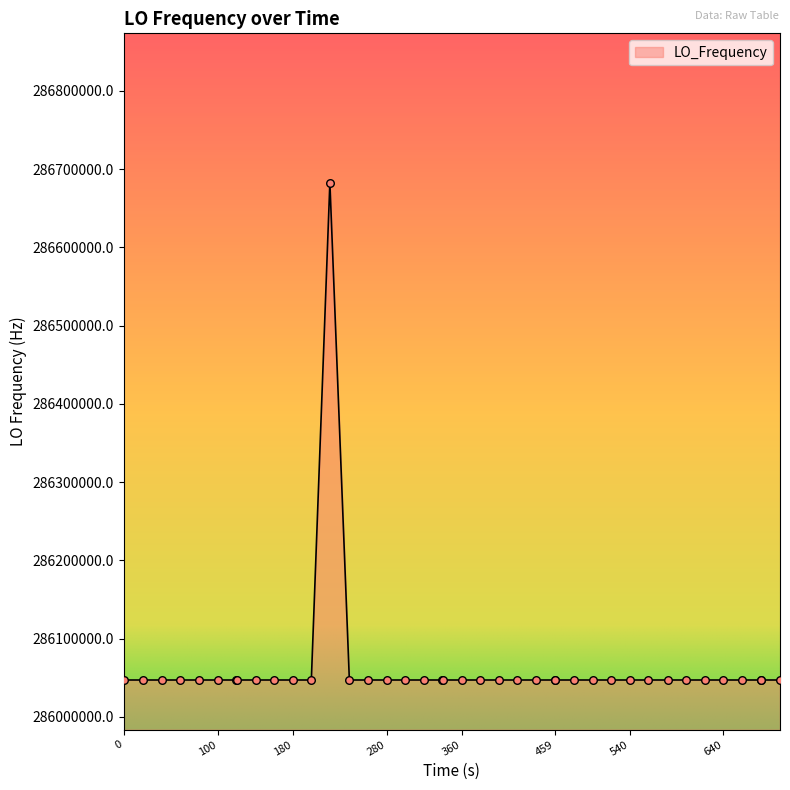

What is the difference between the maximum and minimum values?

635708.4